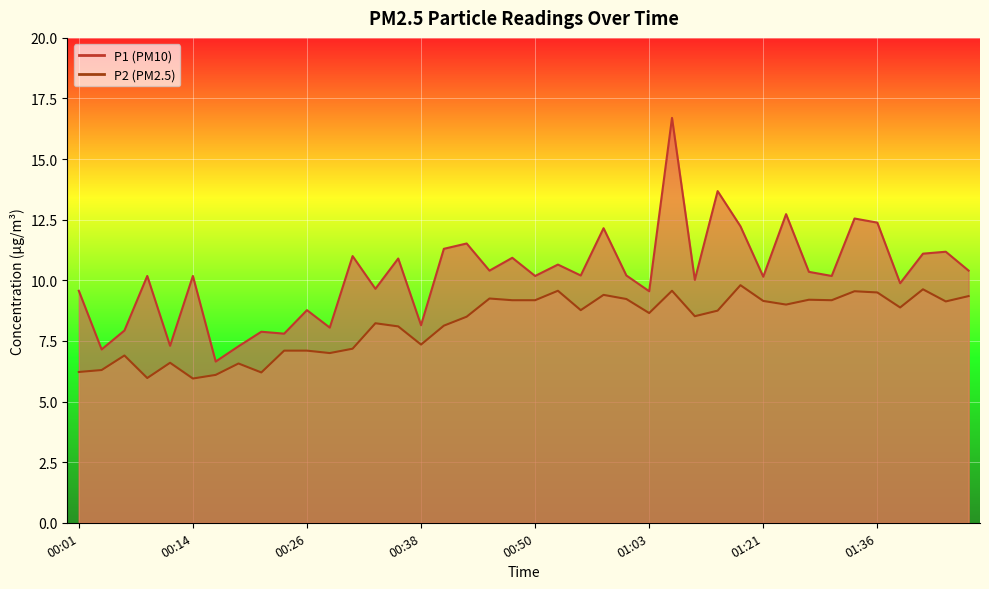

The P2 series shows 9.5 at 01:36. True or false?

True